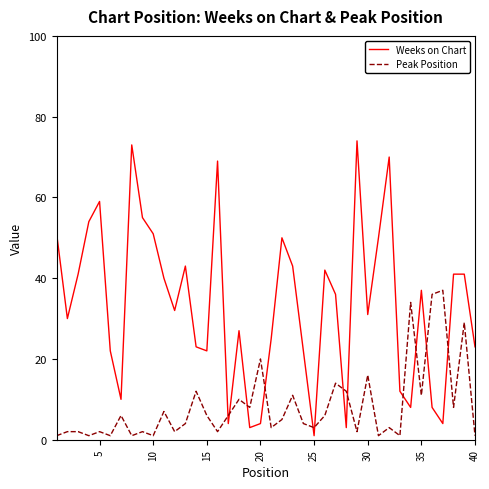

Which series has the widest spread of values?

Weeks on Chart